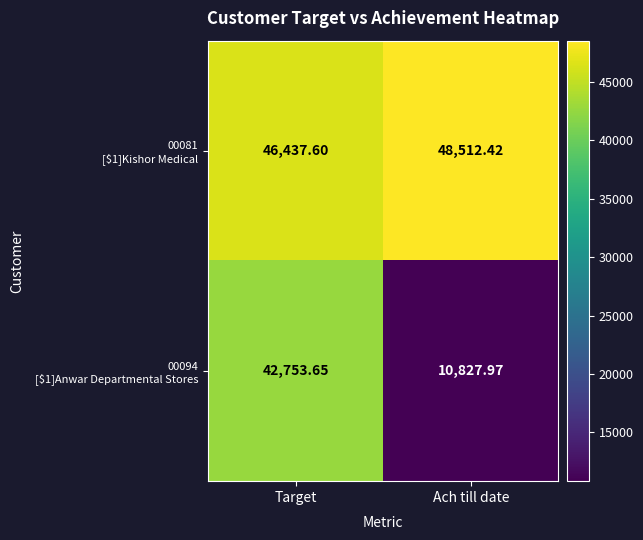

Count the number of data series in this chart.

2